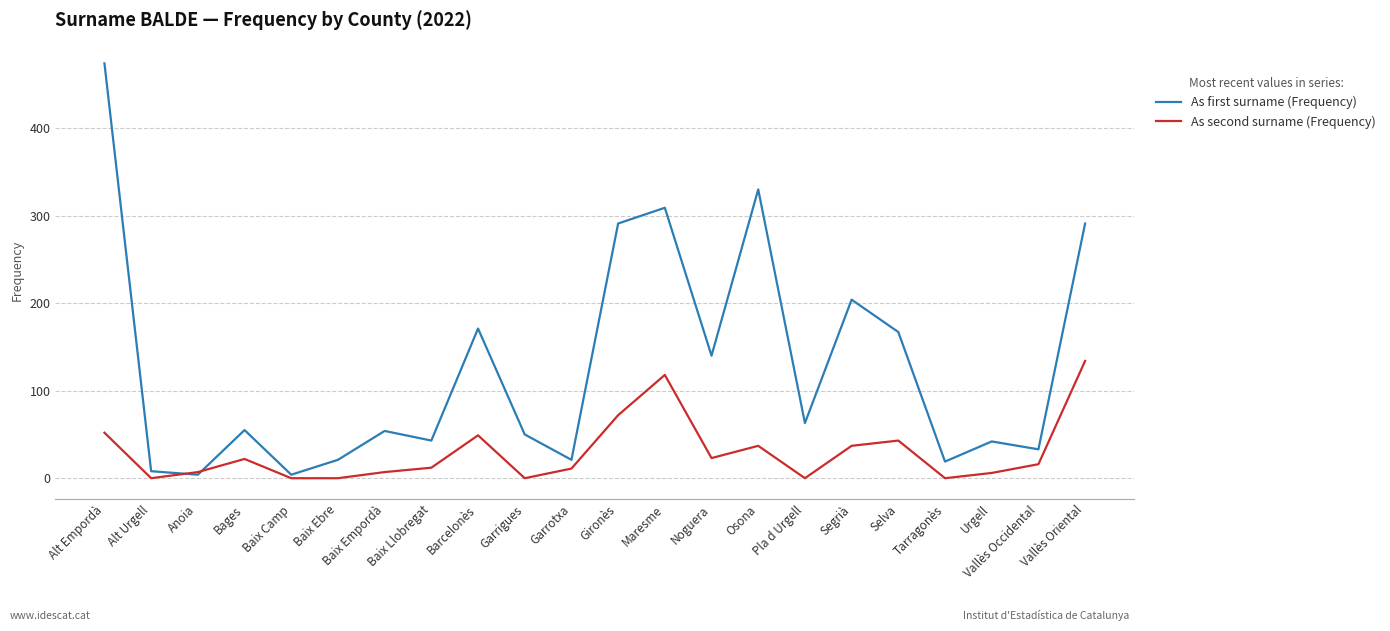

True or false: As second surname (Frequency) has more than 0 interior local peaks.

True